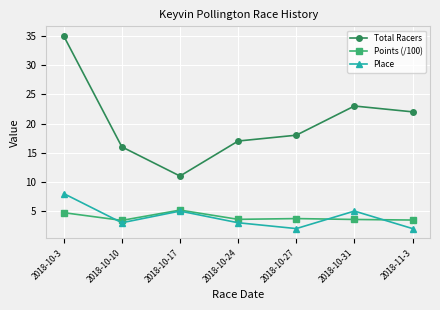

Which series has the largest range (max minus min)?

Total Racers